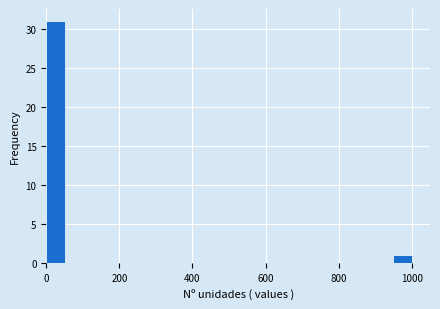

Around what value on the x-axis is the tallest bar? Give the approximate position of its centre, as read against the axis.

20